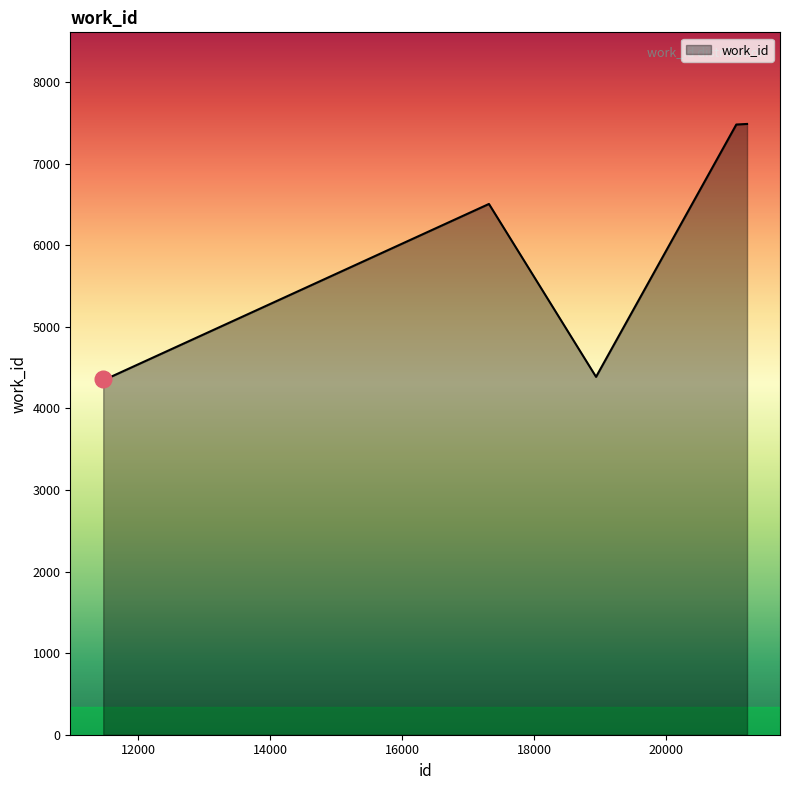

What is the maximum value shown in the chart?

7489